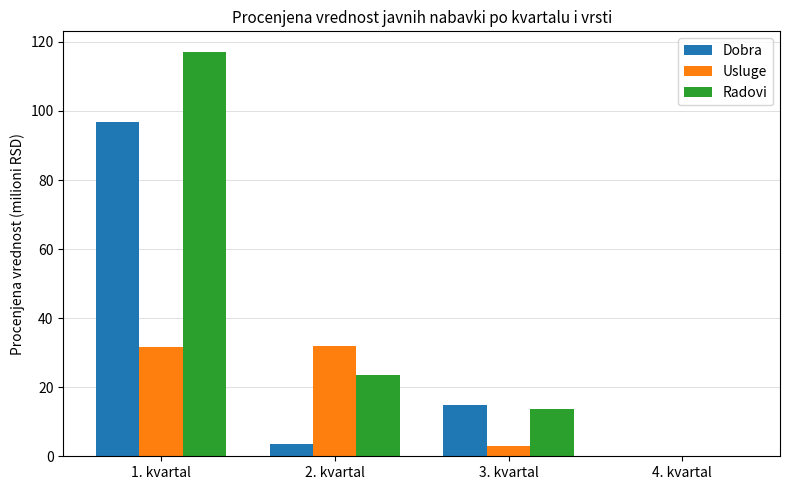

Is the value of Usluge at 2. kvartal greater than the value of Dobra at 2. kvartal?

Yes